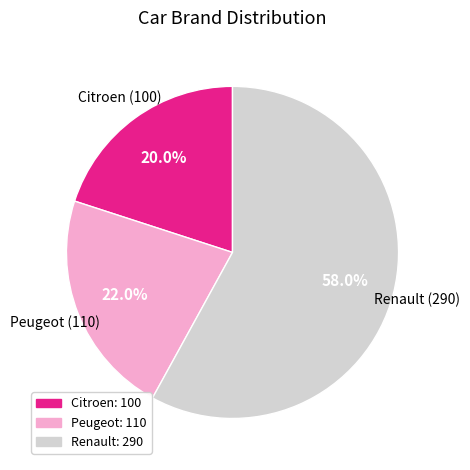

Which has a higher value, Renault or Citroen?

Renault